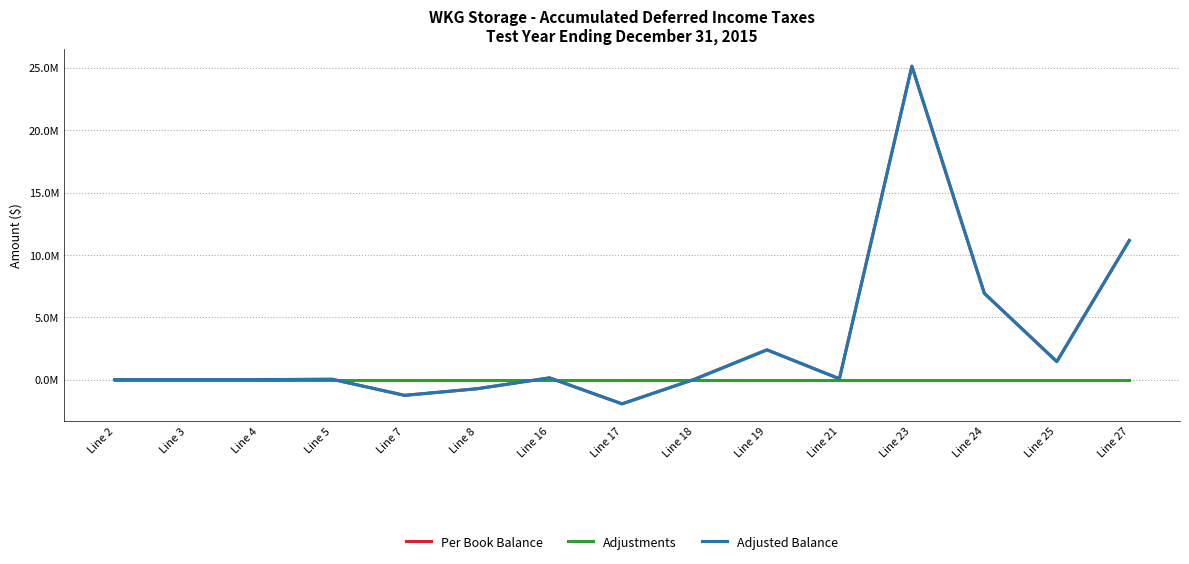

Is this an area chart (filled region under the line)?

No